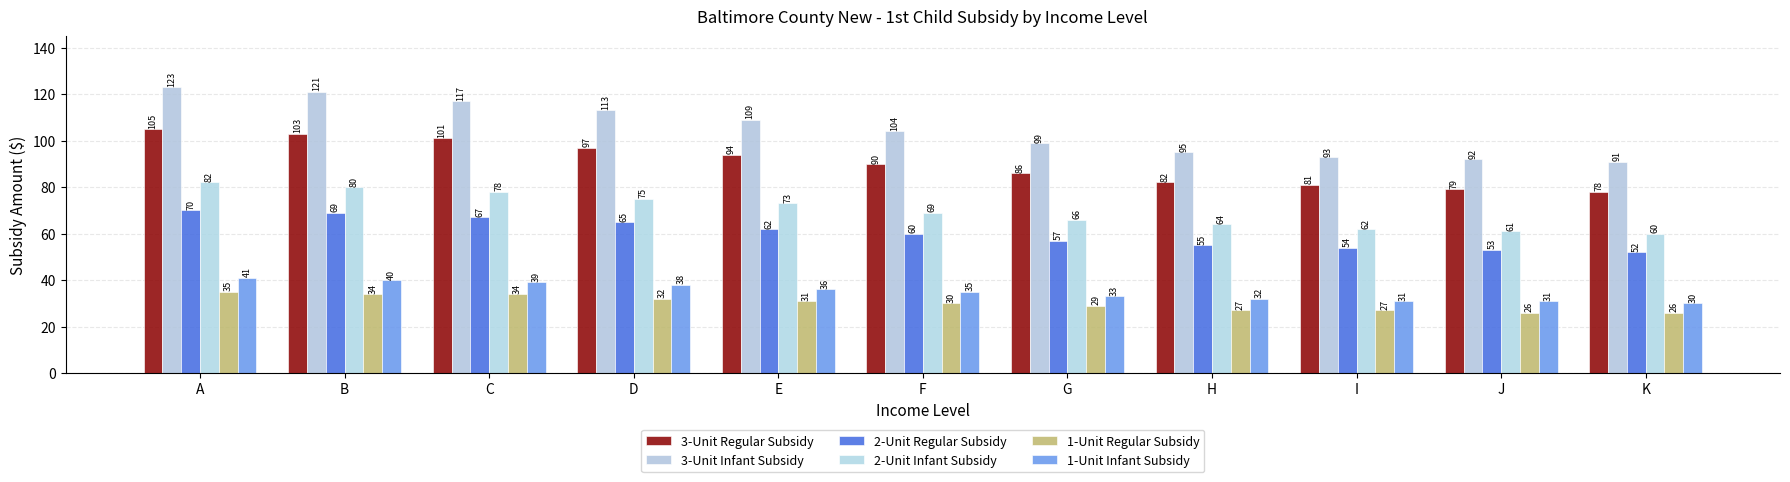

What is the sum of all 1-Unit Regular Subsidy values?

331